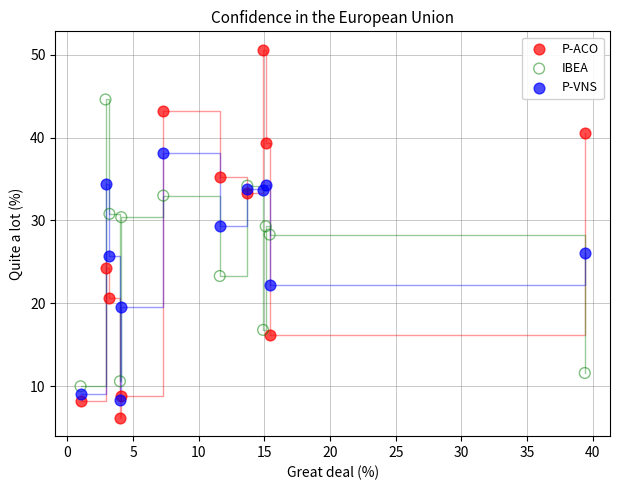

What are all the series names shown in the legend?

P-ACO, IBEA, P-VNS